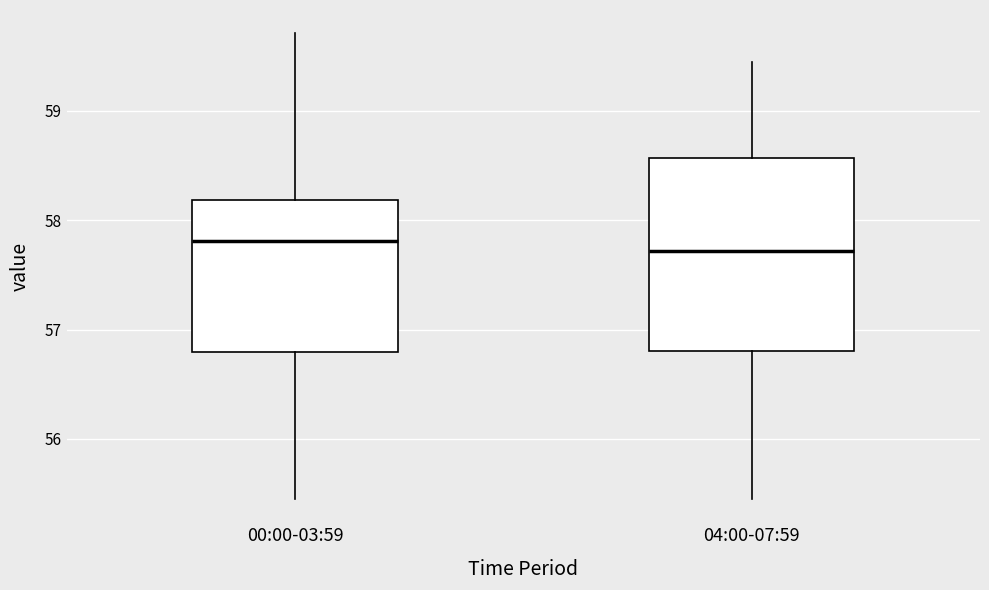

Reading left to right, transcribe this box plot: for each box, give where its median line is, the range the box spans, and where its two whiskers end, as read against the y-axis. The values are not printed on the chart, so give them approximately, as read against the axis.

00:00-03:59: median 57.8, box 56.8 to 58.2, whiskers 55.5 to 59.7
04:00-07:59: median 57.7, box 56.8 to 58.6, whiskers 55.5 to 59.5